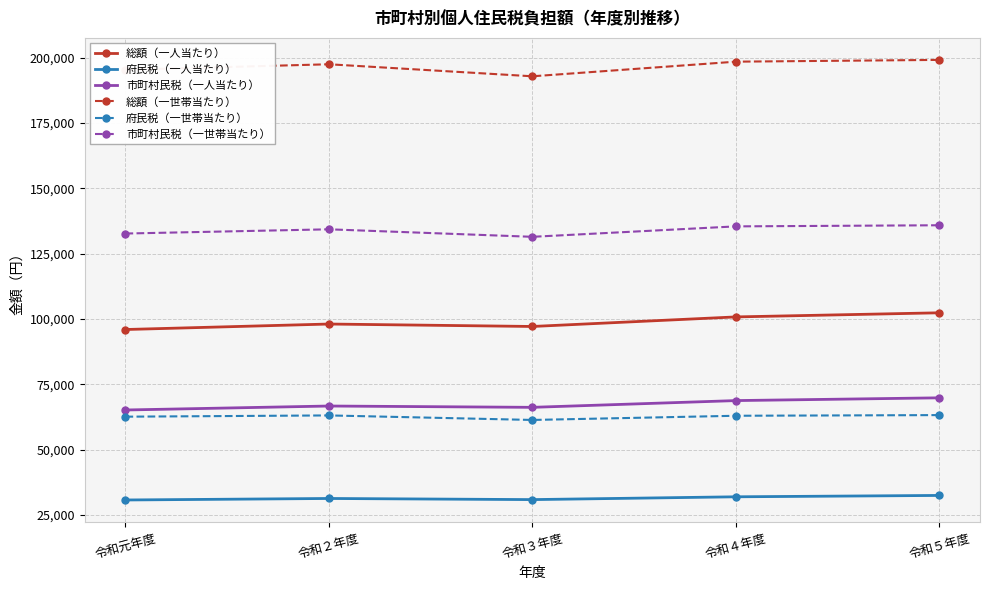

What are all the series names shown in the legend?

総額（一人当たり）, 府民税（一人当たり）, 市町村民税（一人当たり）, 総額（一世帯当たり）, 府民税（一世帯当たり）, 市町村民税（一世帯当たり）